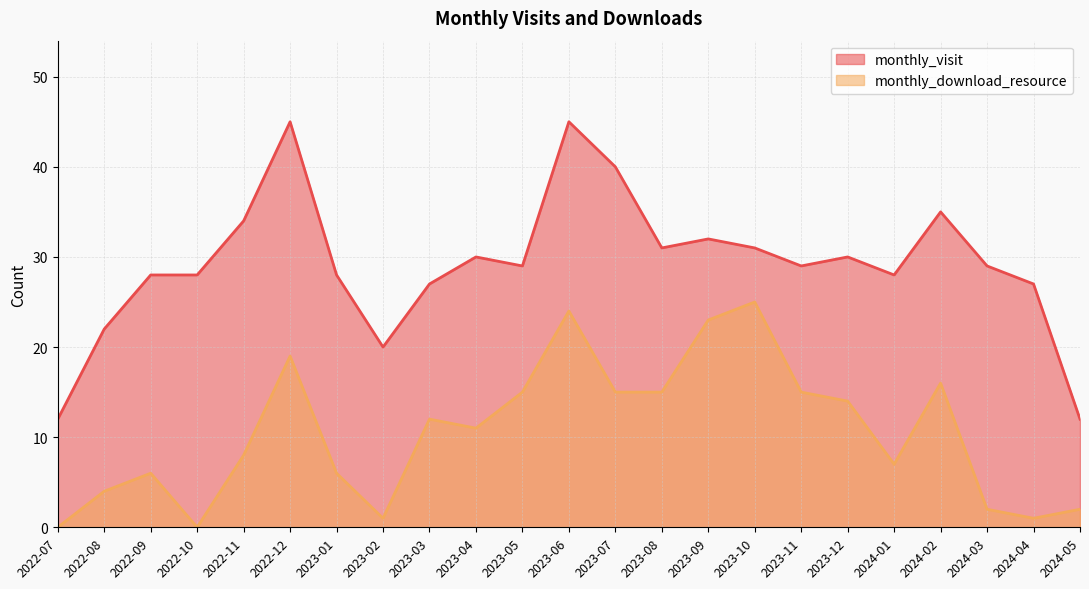

Where is monthly_visit nearest to the value 28?

2022-09